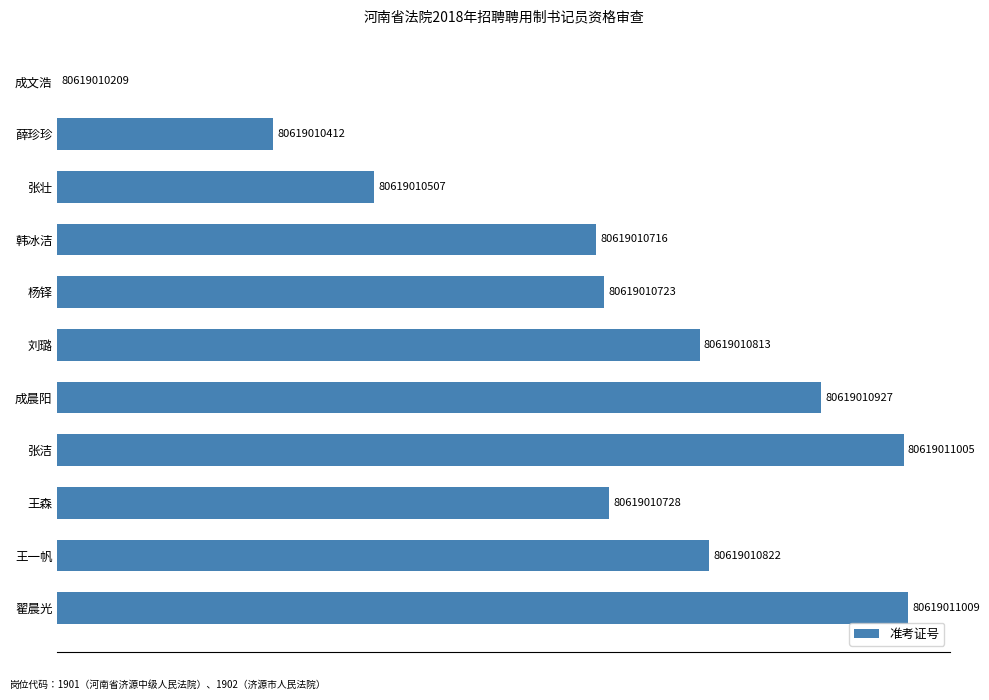

Are the bars horizontal?

Yes